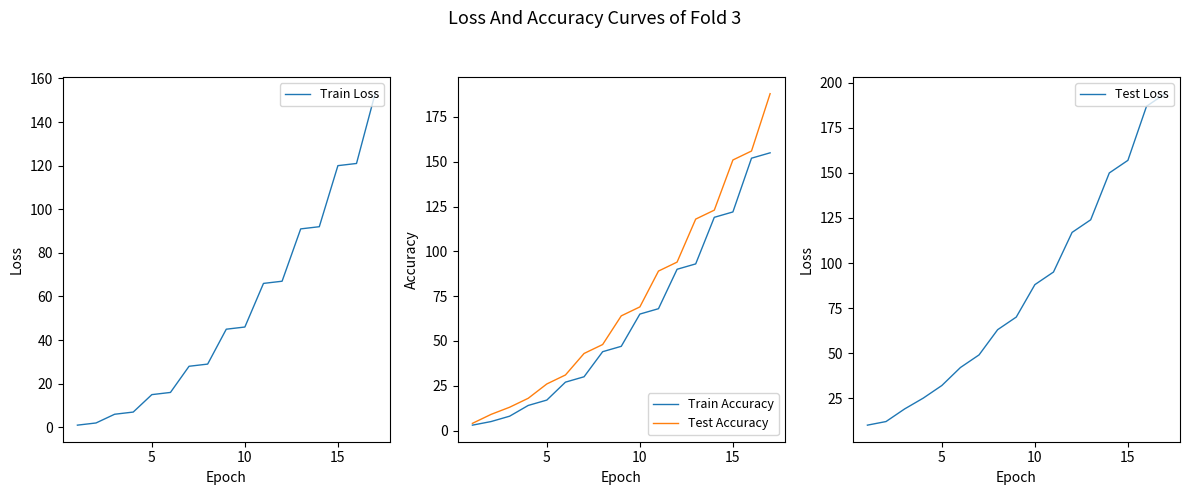

What is the value of the Train Loss point at the 5th from the left?

15